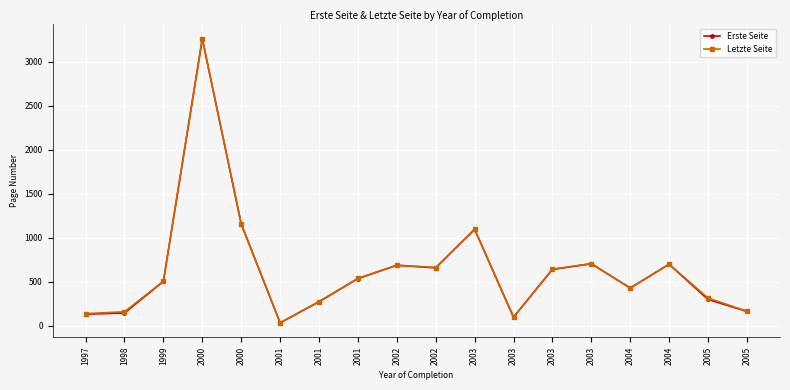

How many series are shown in this chart?

2